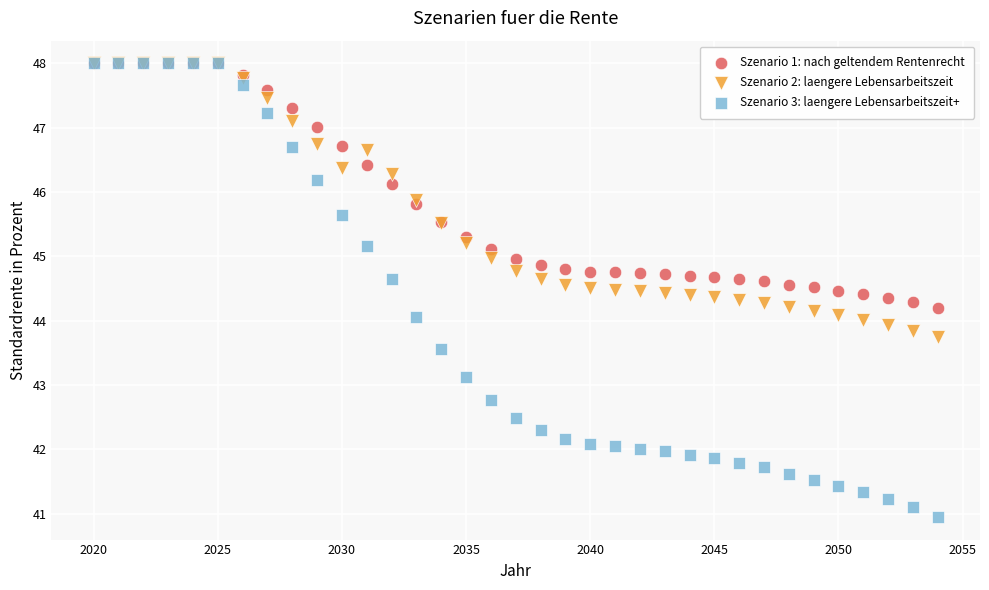

Which series contains the lowest Y value?

Szenario 3: laengere Lebensarbeitszeit+